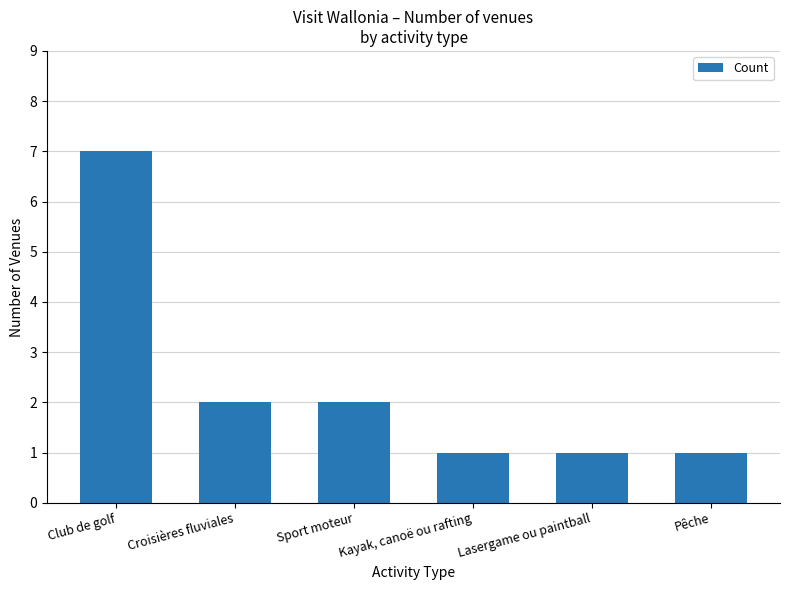

Reading left to right, extract all data points from this chart.

Club de golf=7	Croisières fluviales=2	Sport moteur=2	Kayak, canoë ou rafting=1	Lasergame ou paintball=1	Pêche=1